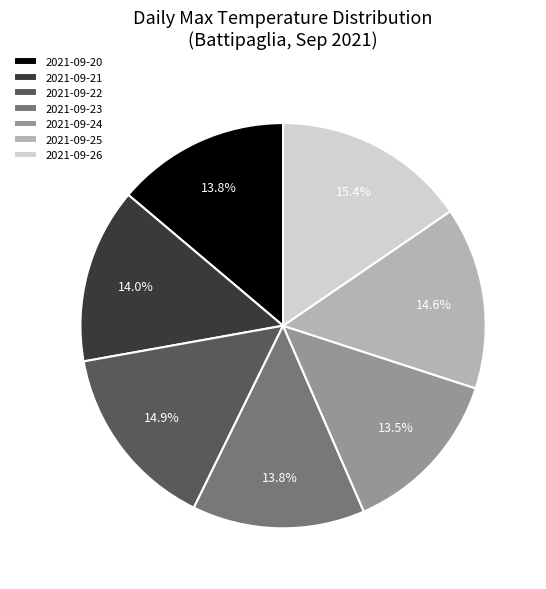

Between 2021-09-24 and 2021-09-22, which is larger?

2021-09-22